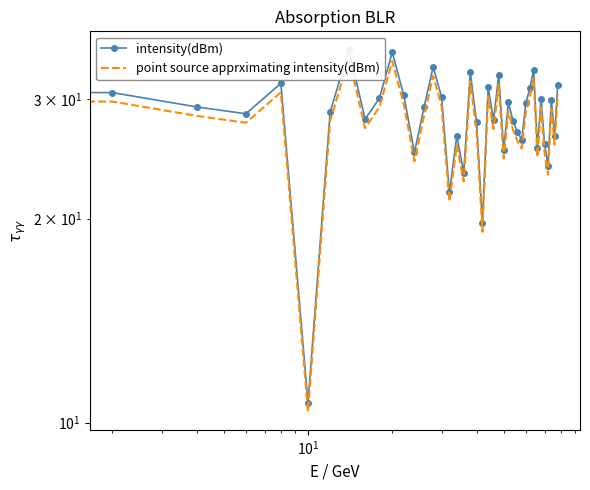

What is the highest value of the point source apprximating intensity(dBm) series?

34.5